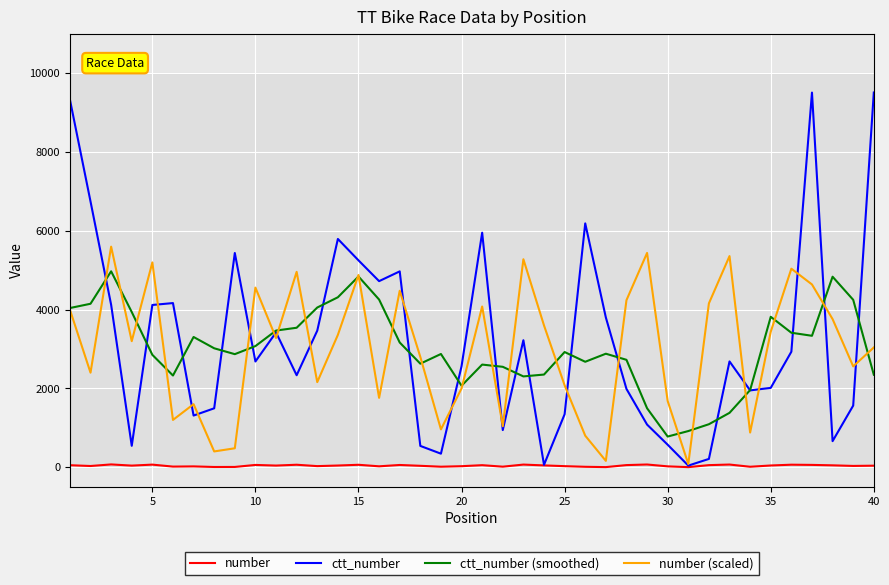

What is the sum of all ctt_number values?

129615.0